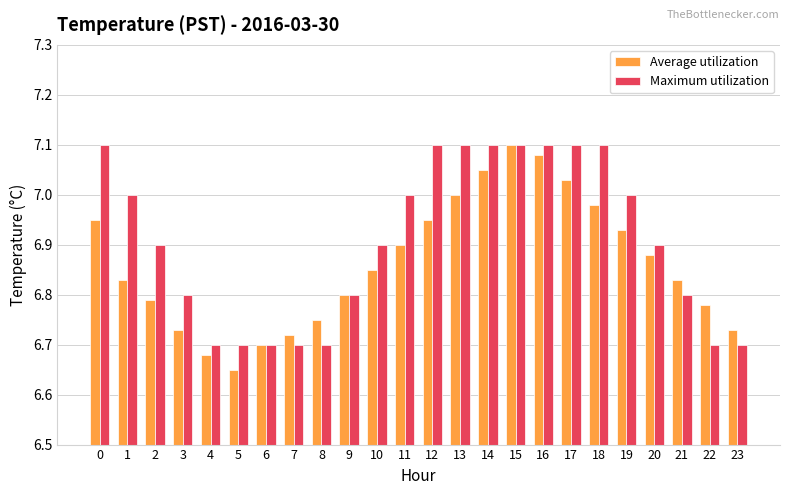

Which series has the widest spread of values?

Average utilization